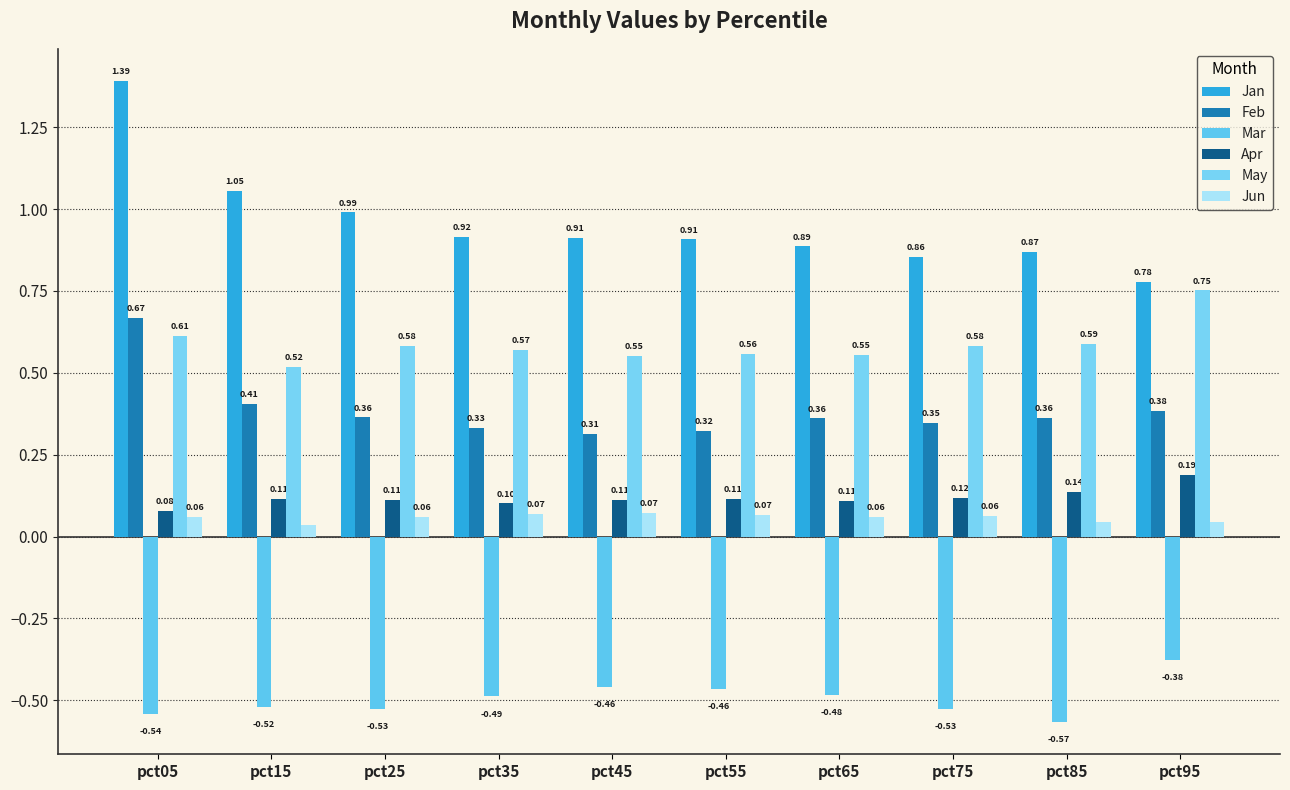

The Apr series shows 0.1 at pct25. True or false?

True